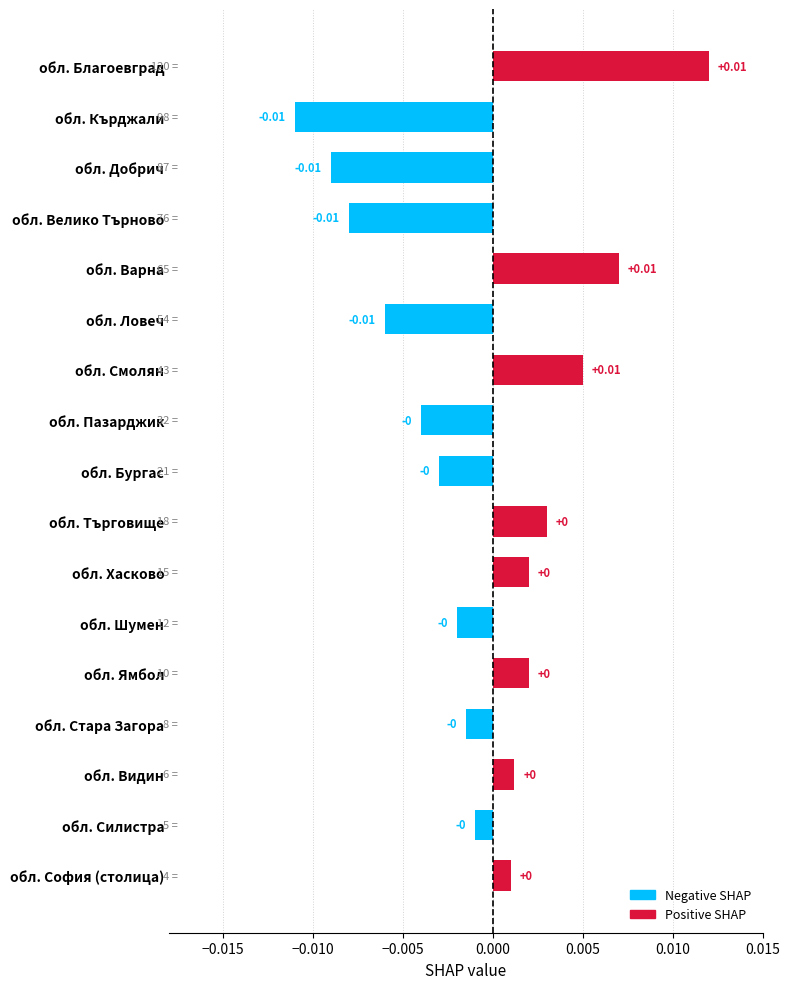

What is the label of the 7th bar from the top?

обл. Смолян